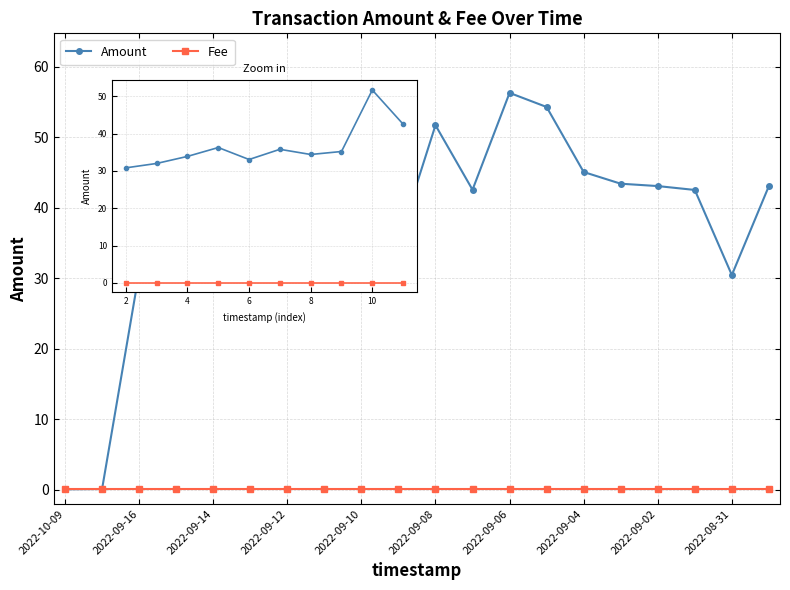

Which series has the largest range (max minus min)?

Amount